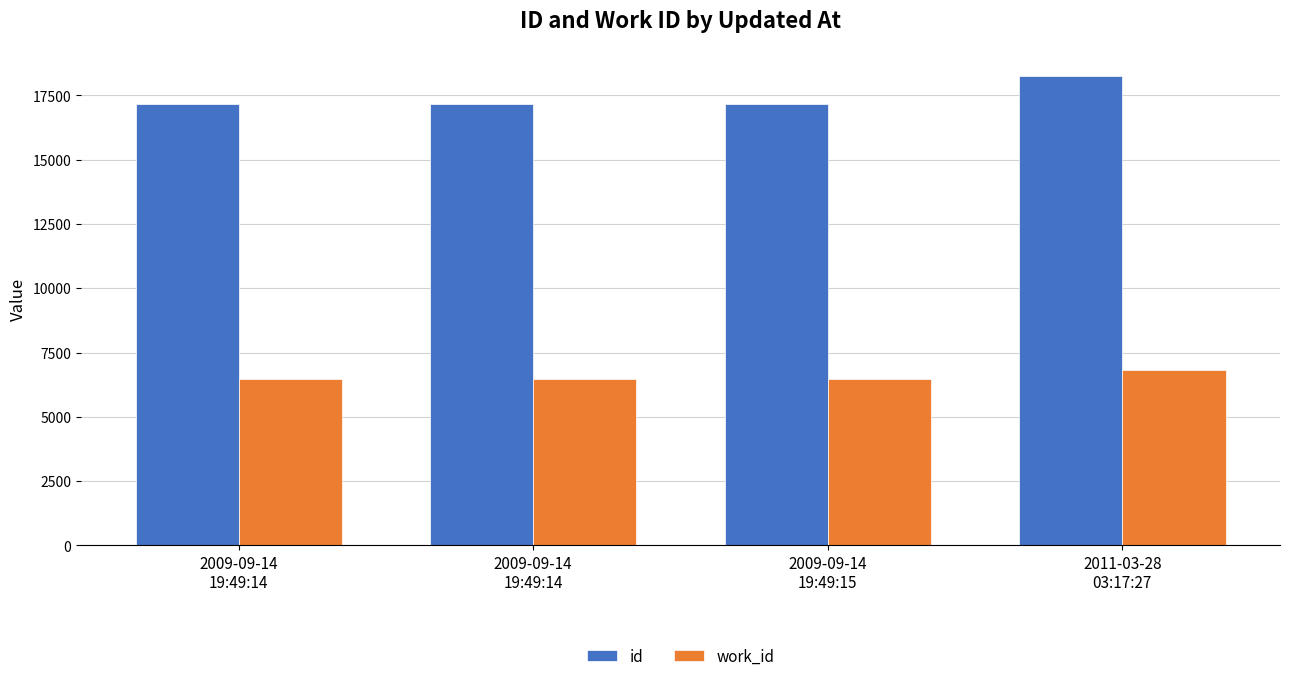

What are all the series names shown in the legend?

id, work_id